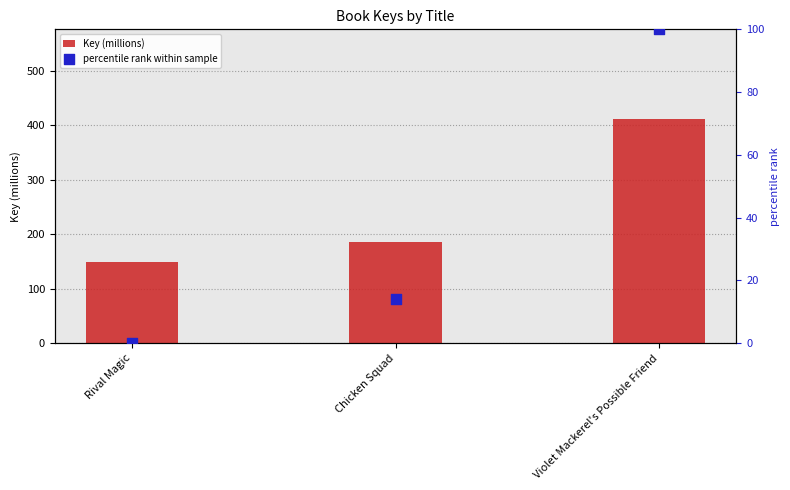

At how many categories does at least one series exceed 293?

1